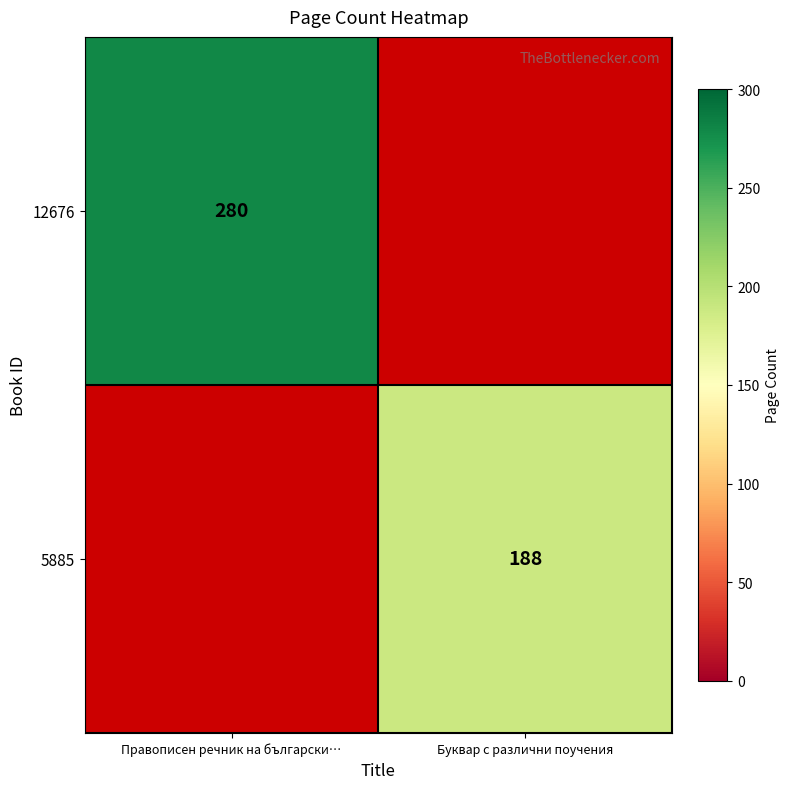

Is the value of 12676 at Правописен речник на български… greater than the value of 5885 at Буквар с различни поучения?

Yes